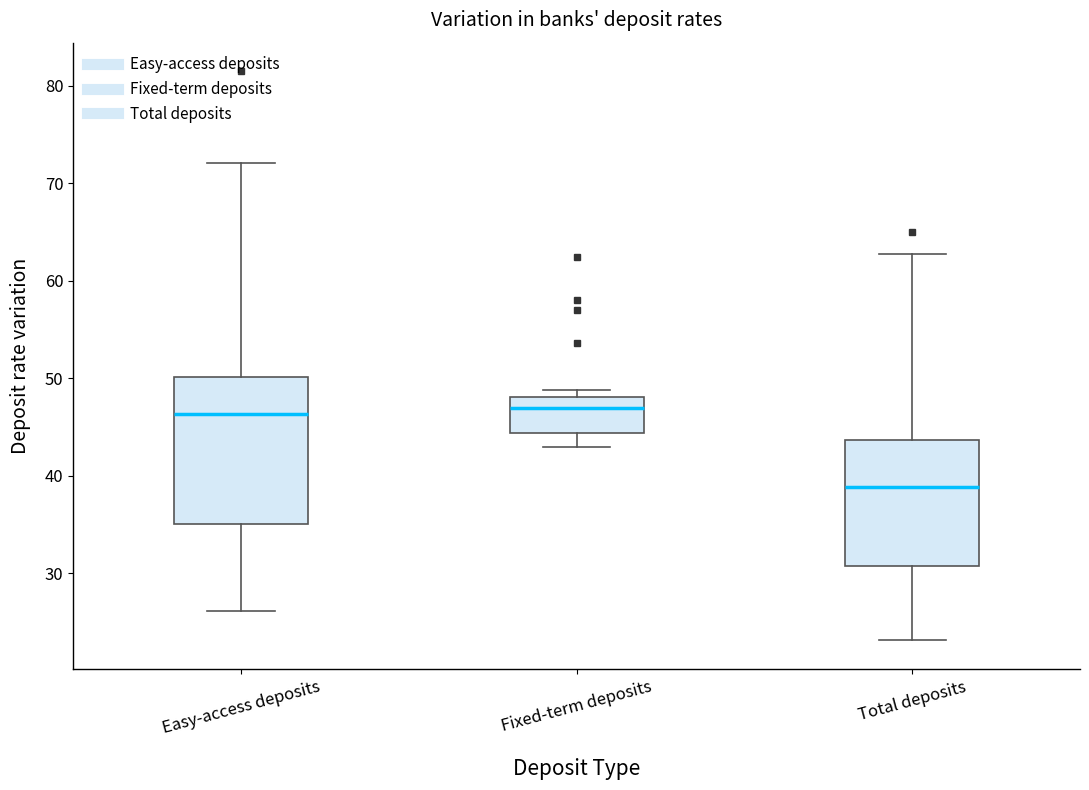

Reading left to right, transcribe this box plot: for each box, give where its median line is, the range the box spans, and where its two whiskers end, as read against the y-axis. The values are not printed on the chart, so give them approximately, as read against the axis.

Easy-access deposits: median 46, box 35 to 50, whiskers 26 to 72
Fixed-term deposits: median 47, box 44 to 48, whiskers 43 to 49
Total deposits: median 39, box 31 to 44, whiskers 23 to 63